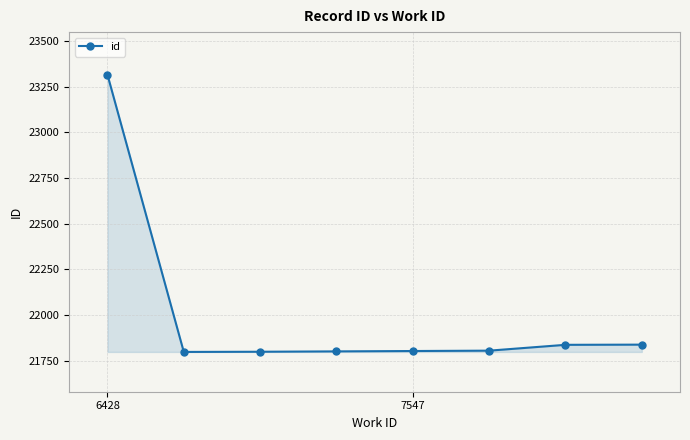

What is the smallest value displayed?

21797